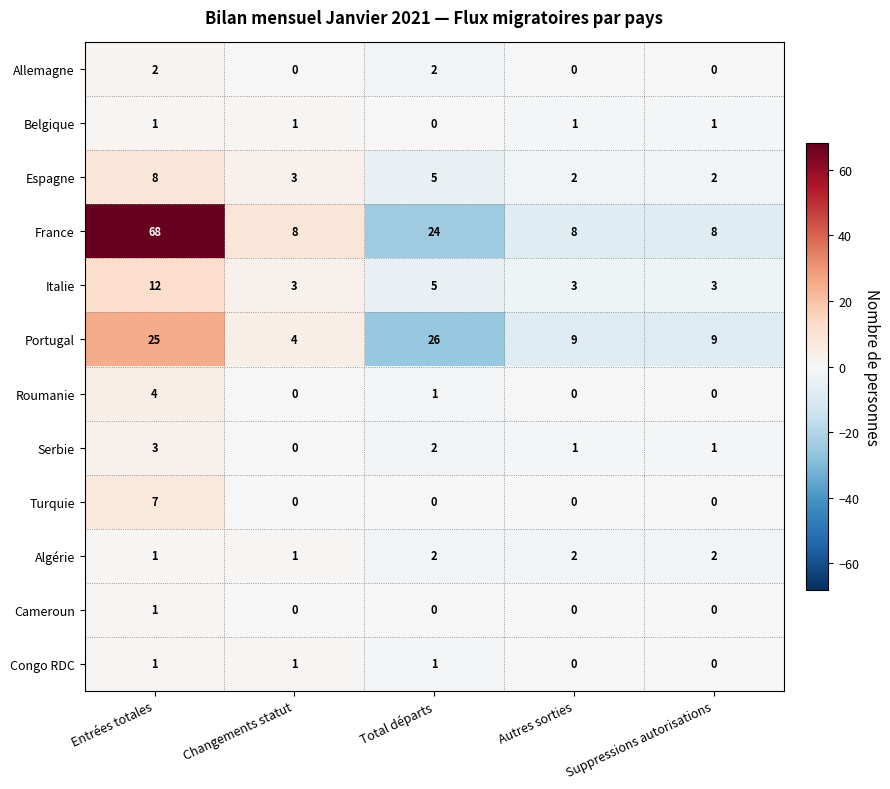

Which series has the largest total across all categories?

France